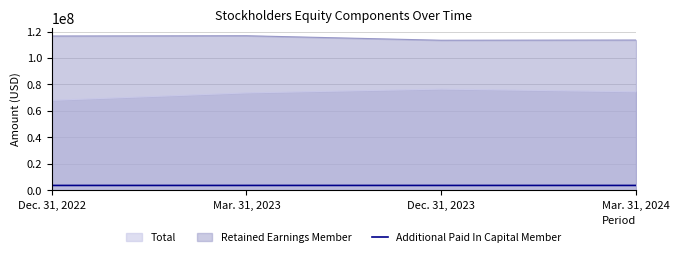

At which label is the value closest to 3799500?

Mar. 31, 2023